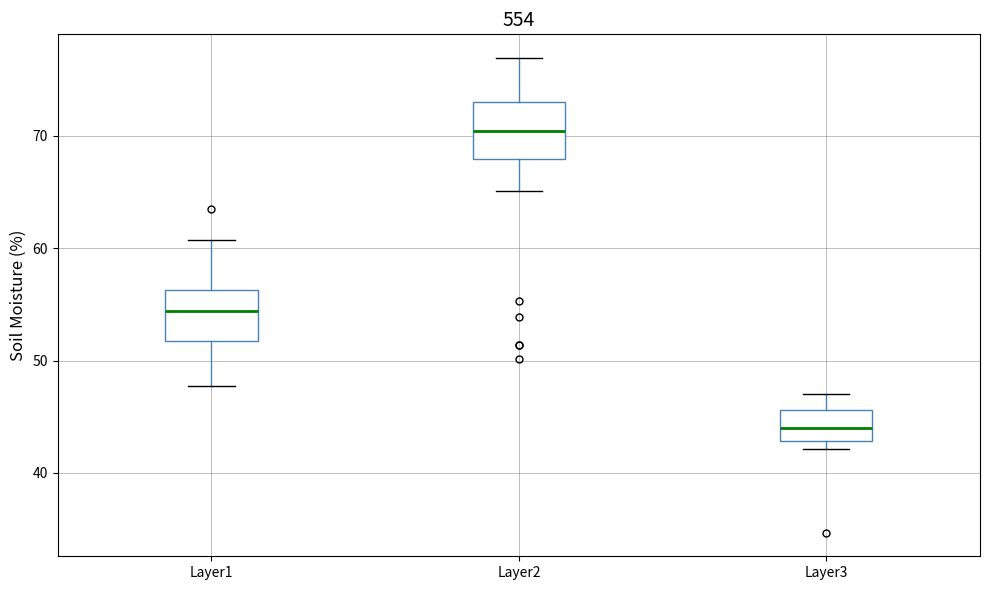

Where does the upper whisker of the box for Layer3 end on the y-axis? The values are not printed on the chart, so give them approximately, as read against the axis.

47